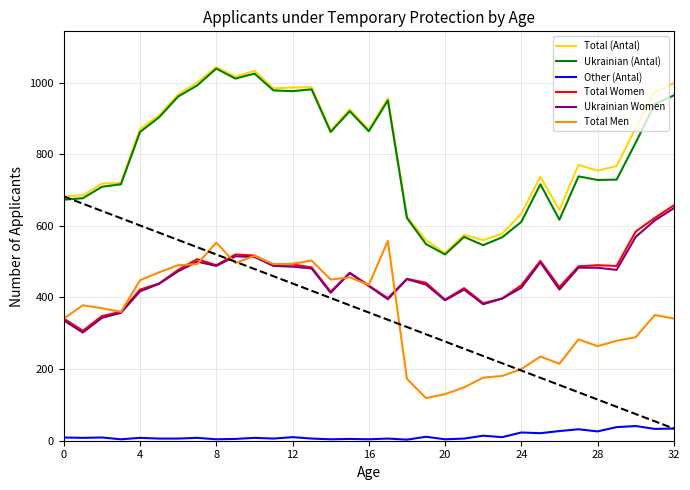

What is the lowest value of the Total Women series?

307